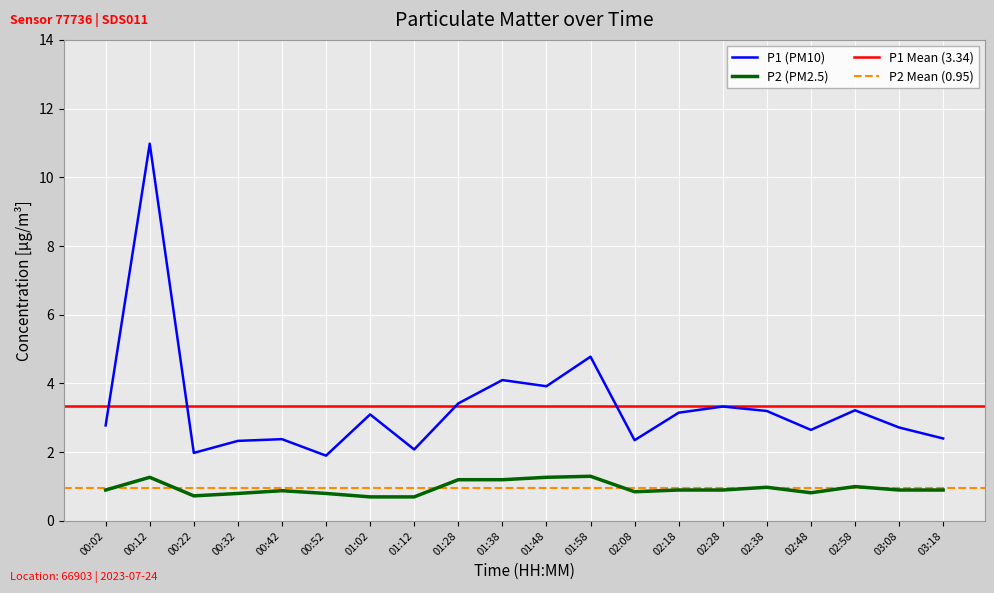

What is the difference between the maximum and second lowest values in the P1 series?

9.0